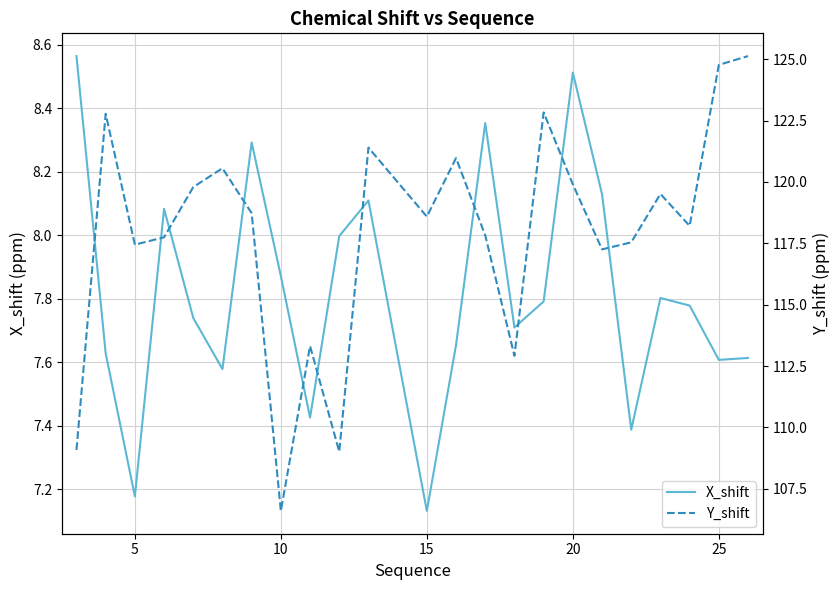

List the series in order of their overall mean, lowest first.

X_shift, Y_shift